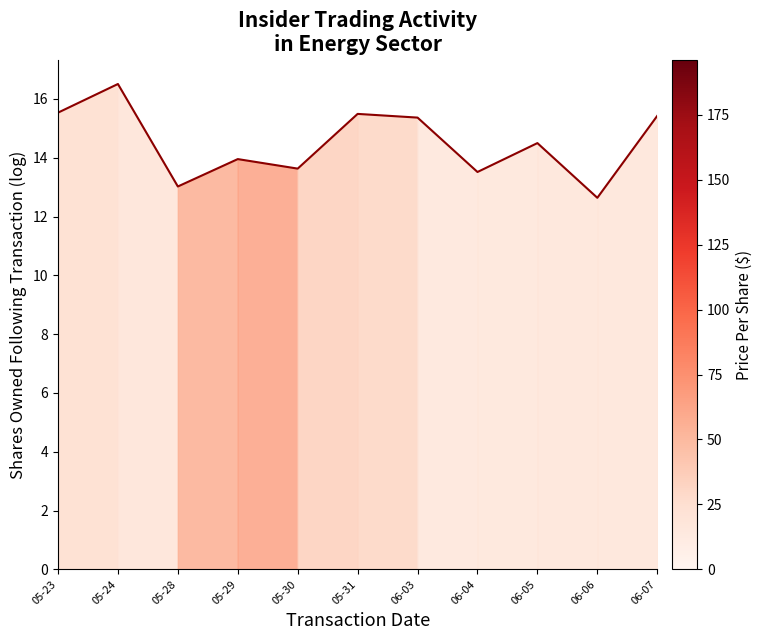

Which label corresponds to the largest value in the chart?

05-24